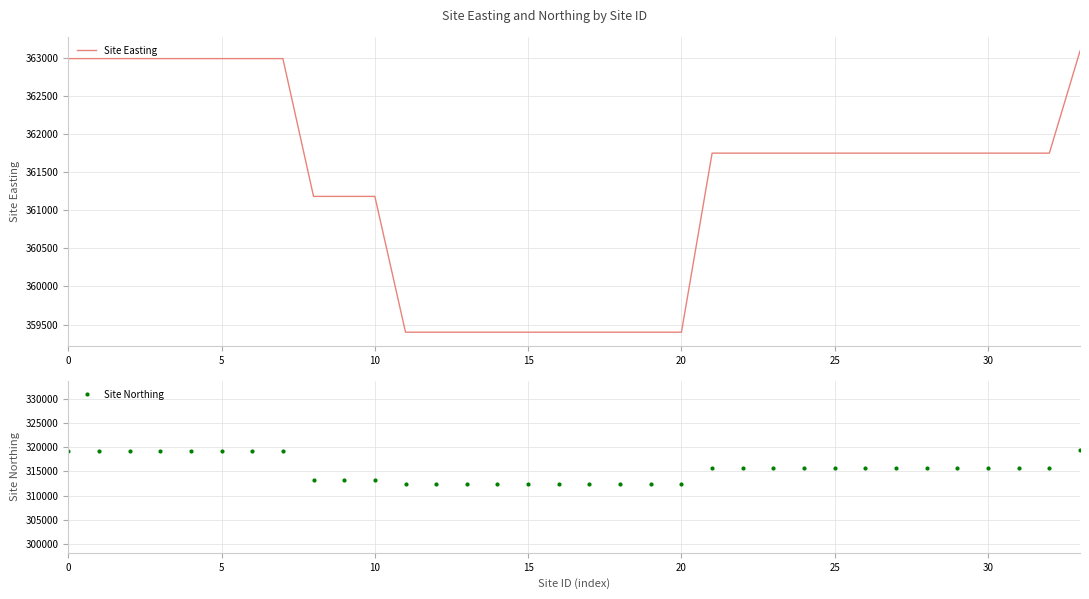

What is the sum of all Site Northing values?

10725595